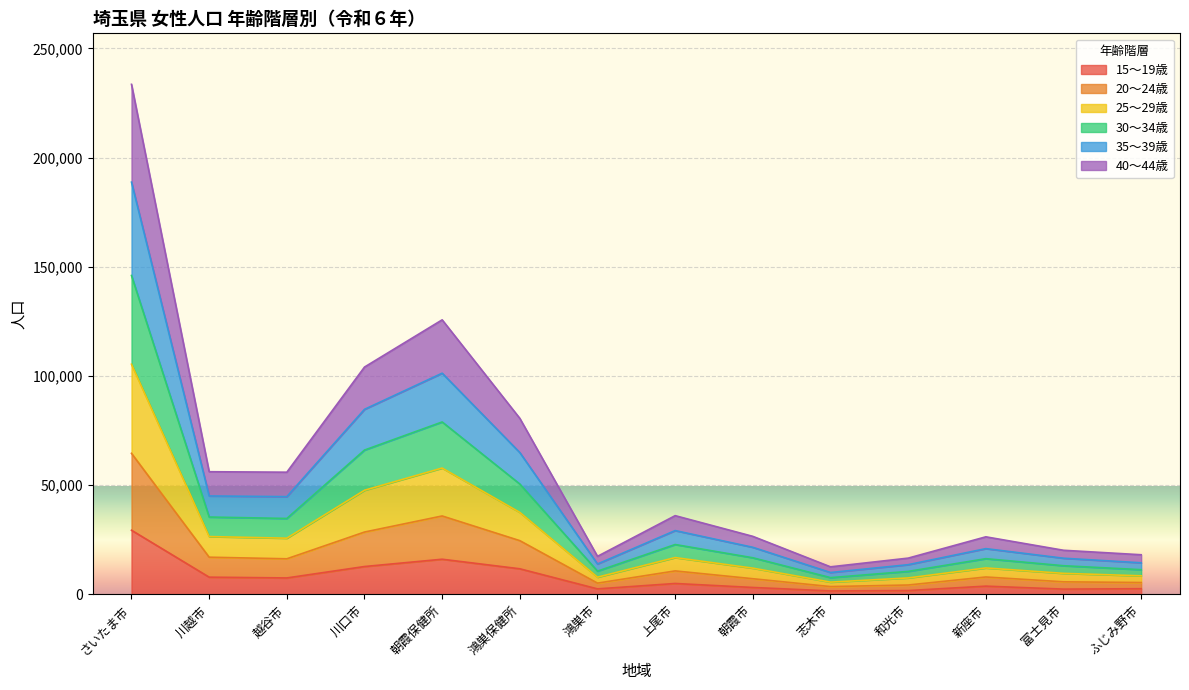

Is the value of 25～29歳 at 和光市 greater than the value of 20～24歳 at 和光市?

Yes